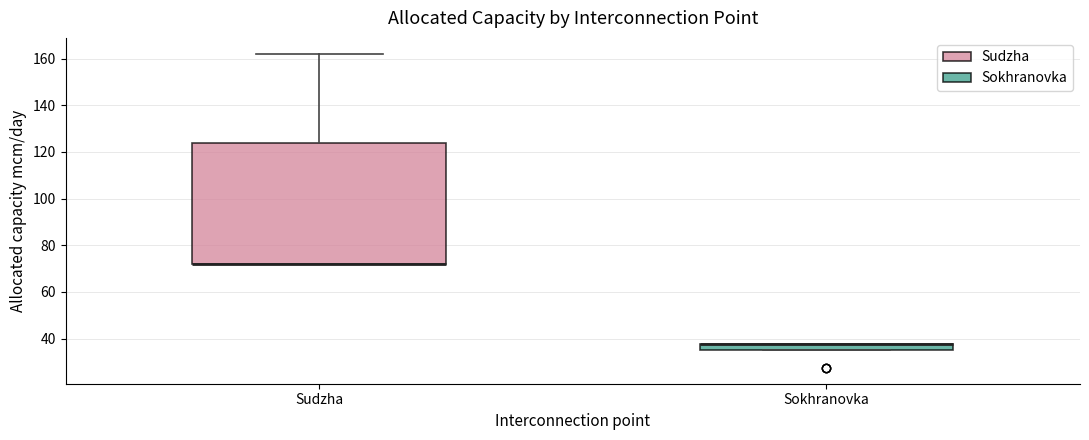

Where is the upper edge of the box for Sudzha on the y-axis? The values are not printed on the chart, so give them approximately, as read against the axis.

124